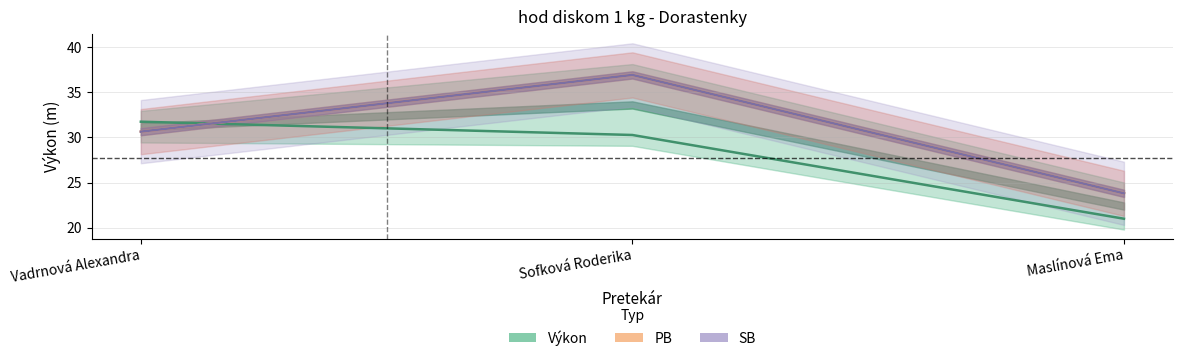

What is the sum of all SB values?

91.4